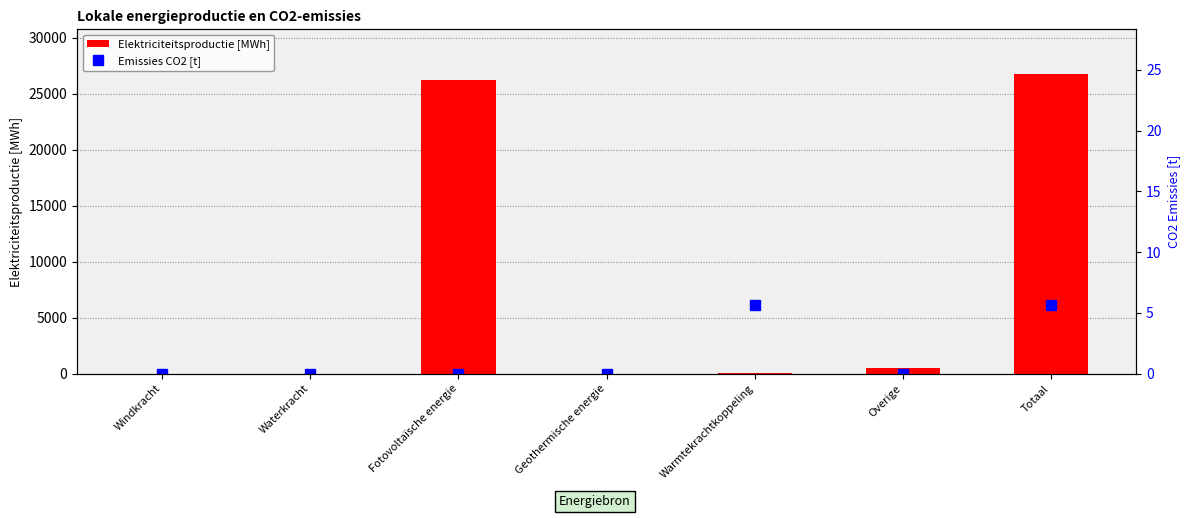

Which label corresponds to the smallest value in the chart?

Windkracht